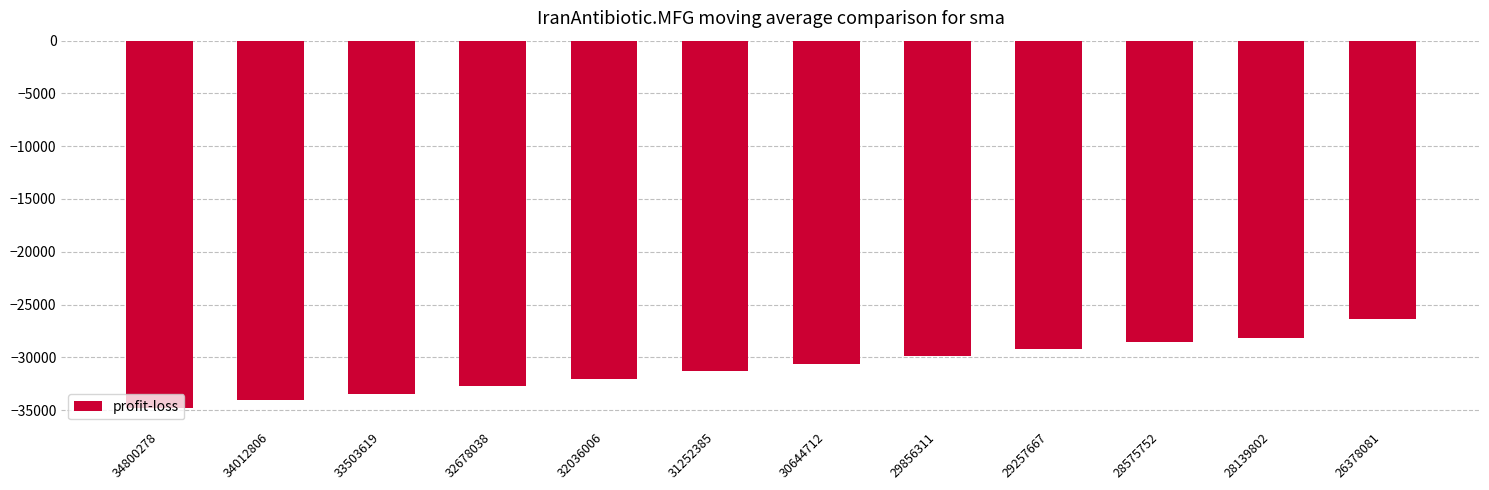

The chart shows a value of -29257.7 at 29257667. True or false?

True